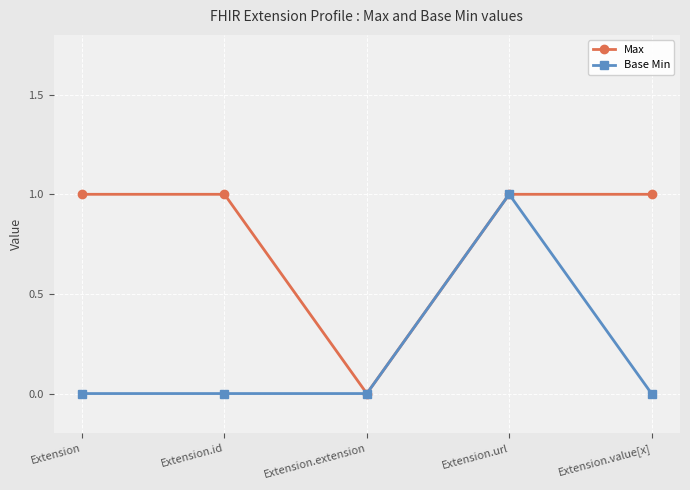

Does the chart have visible grid lines?

Yes